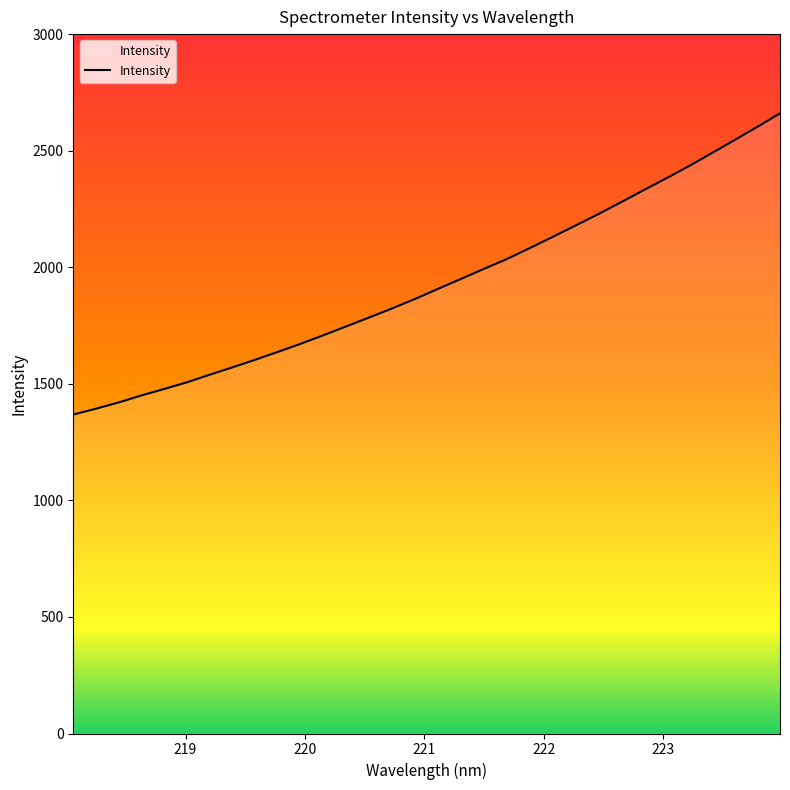

What is the maximum value shown in the chart?

2660.0